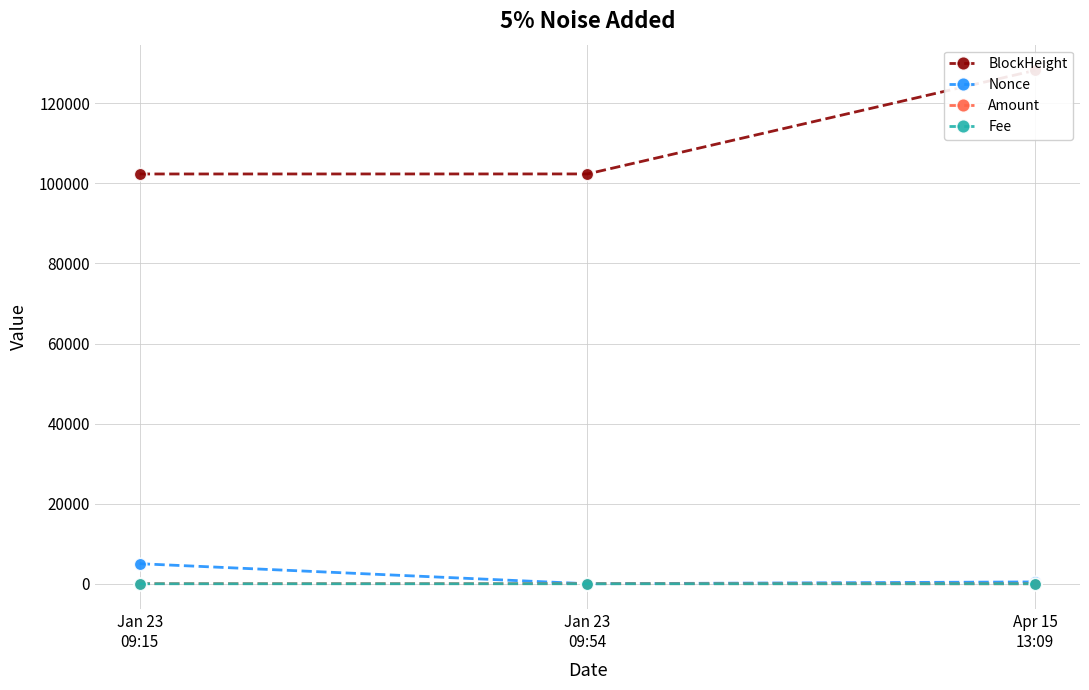

Is it true that BlockHeight equals 128250.0 at Apr 15
13:09?

True